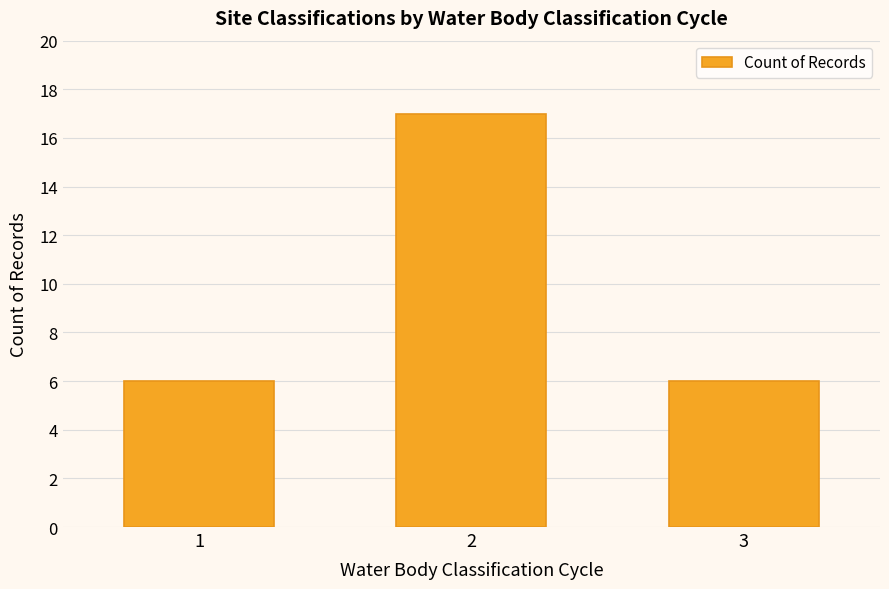

What is the average value?

10